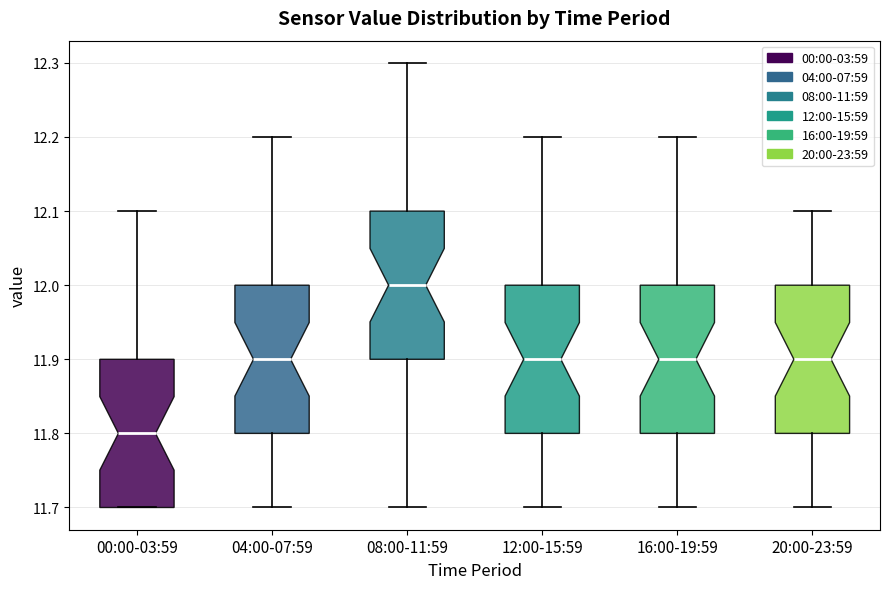

Which box's median line is the highest?

08:00-11:59